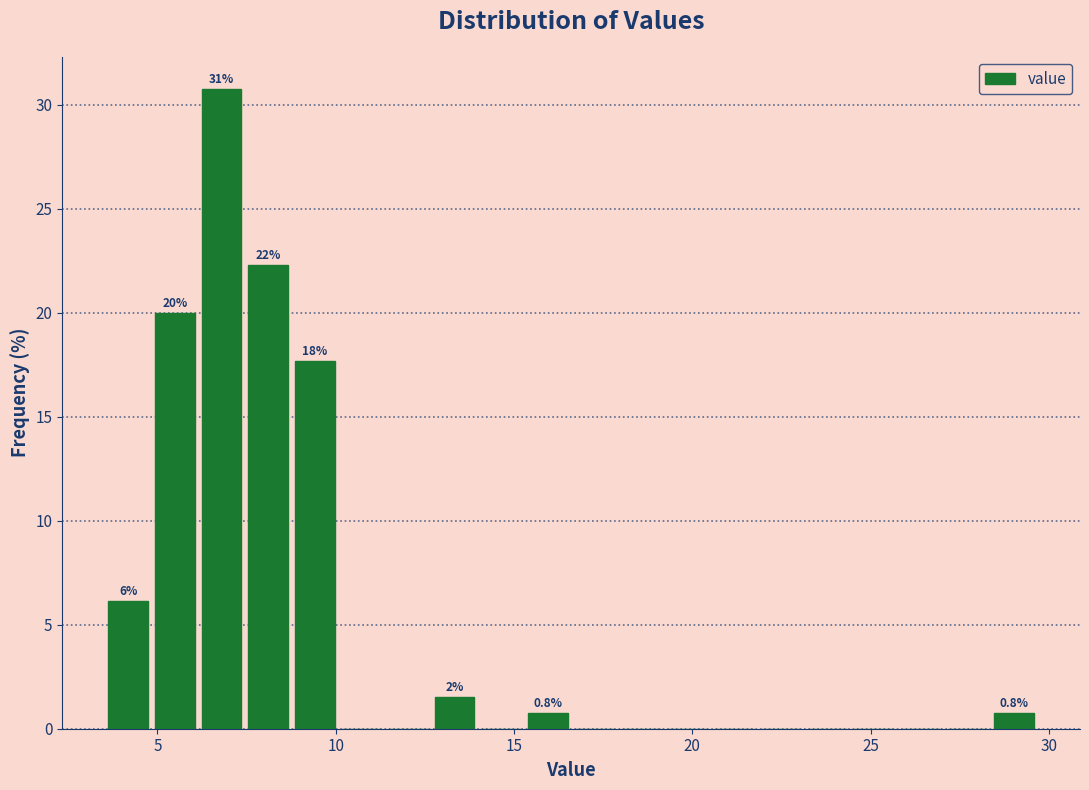

Read against the x-axis, roughly where is the centre of the tallest bar?

7.0